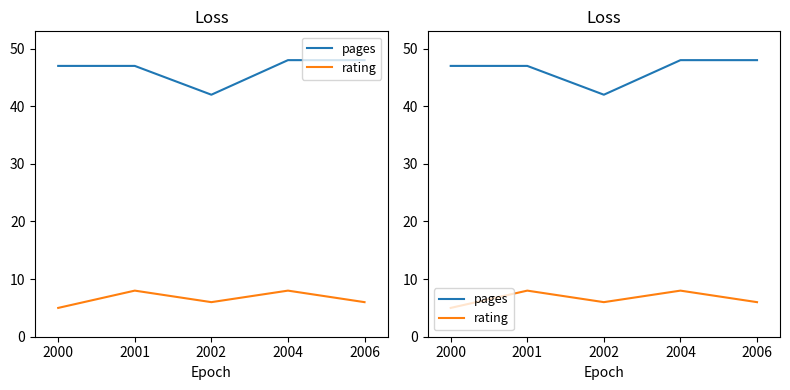

Which series changed the most between 2000 and 2004?

rating